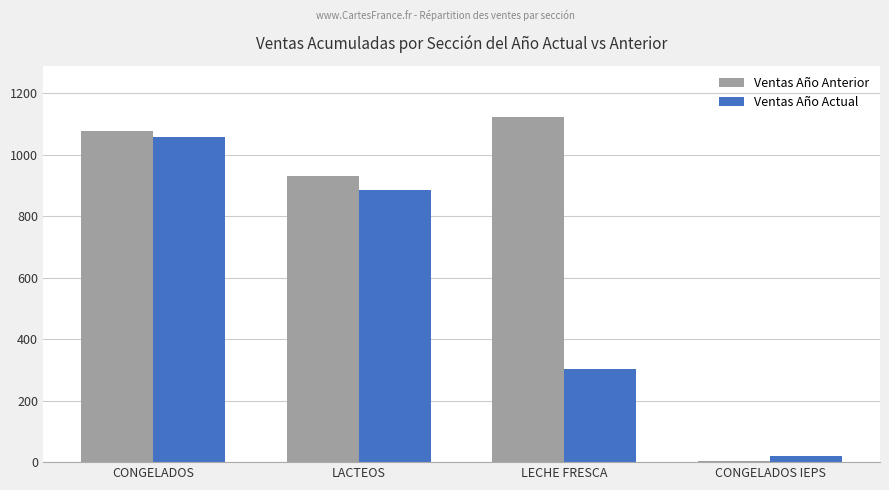

What is the sum of the Ventas Año Actual values at CONGELADOS and LACTEOS?

1945